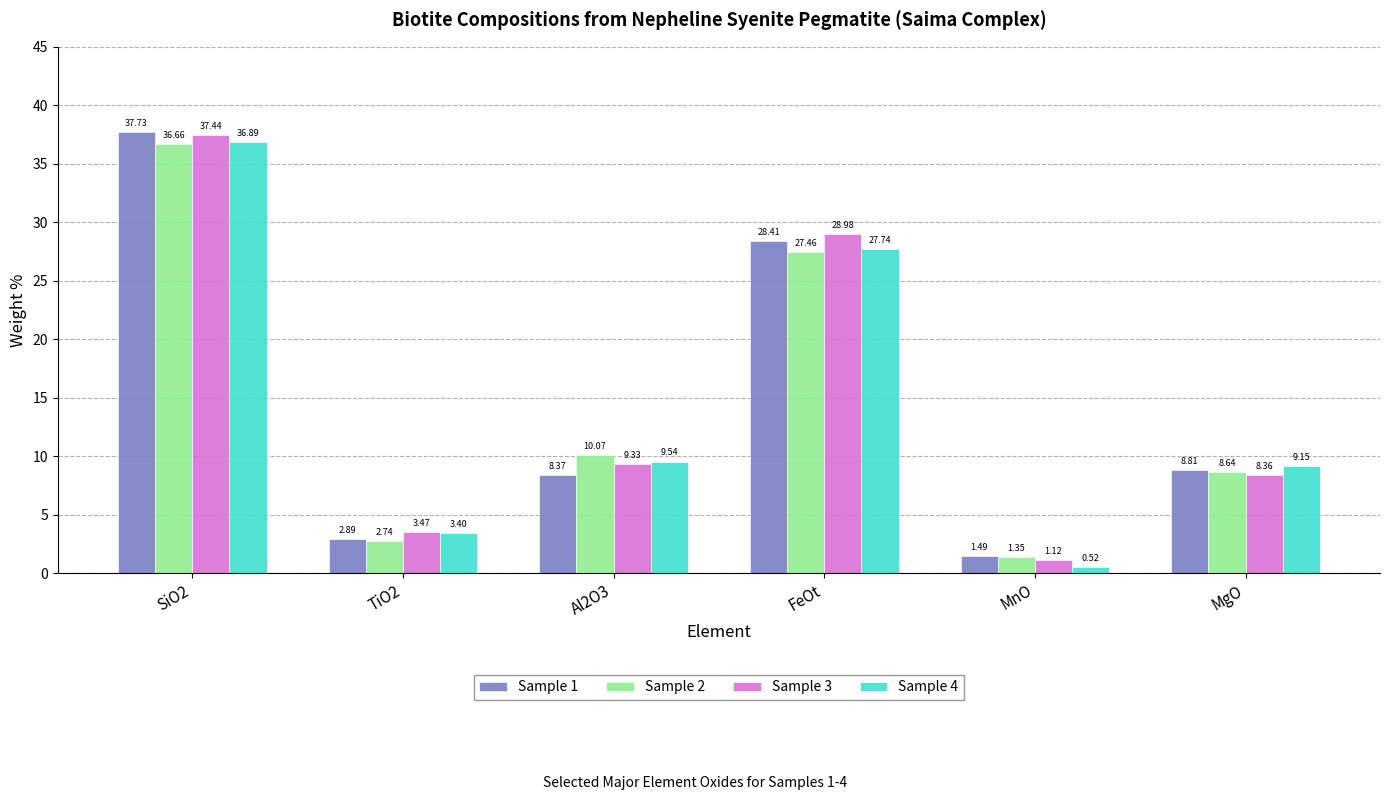

Which series changed the most between Al2O3 and MnO?

Sample 4